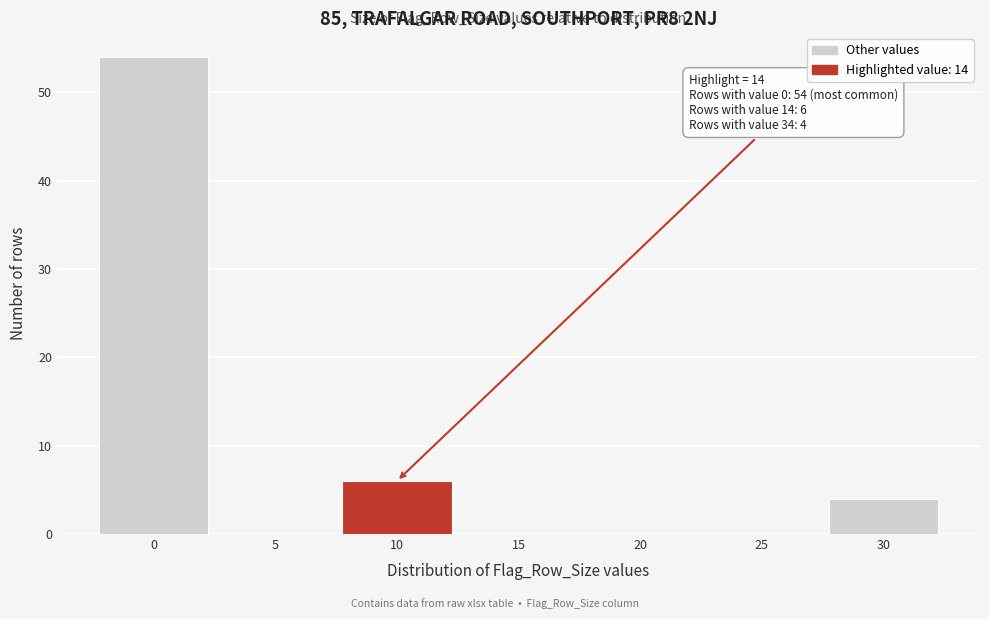

Reading left to right, list all the values displayed in this chart.

0=54	5=0	10=6	15=0	20=0	25=0	30=4